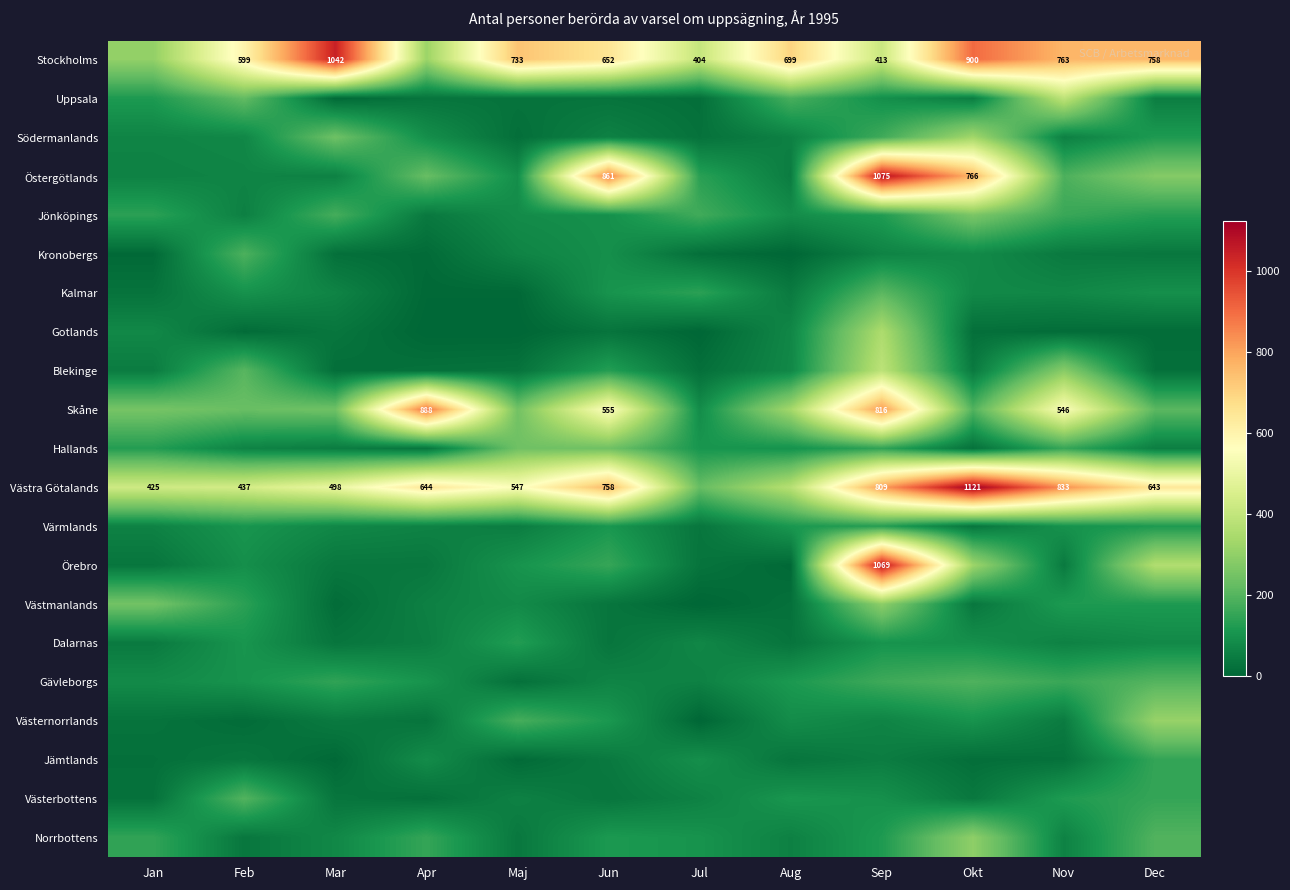

True or false: Västra Götalands has a value of 425 at Jan.

True